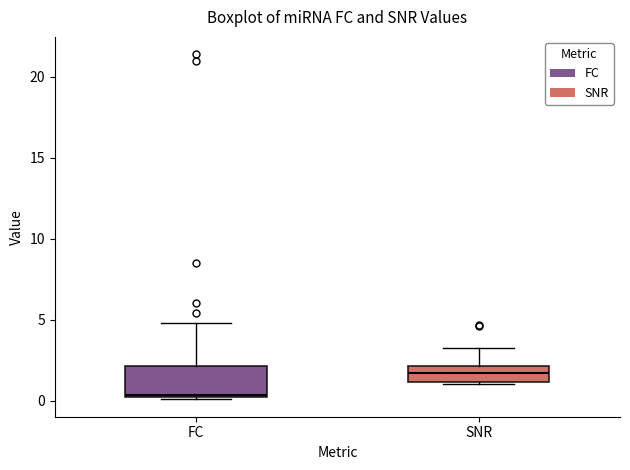

Where does the median line of the box for FC sit on the y-axis? The values are not printed on the chart, so give them approximately, as read against the axis.

0.5